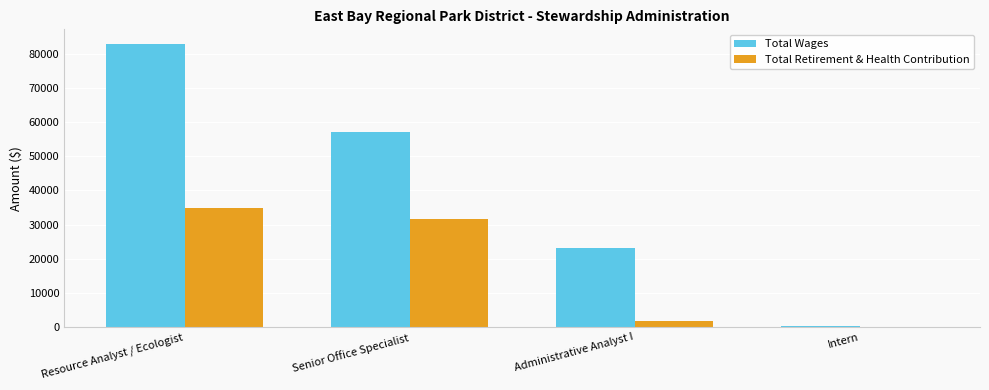

Between Senior Office Specialist and Intern, which series saw the biggest shift?

Total Wages